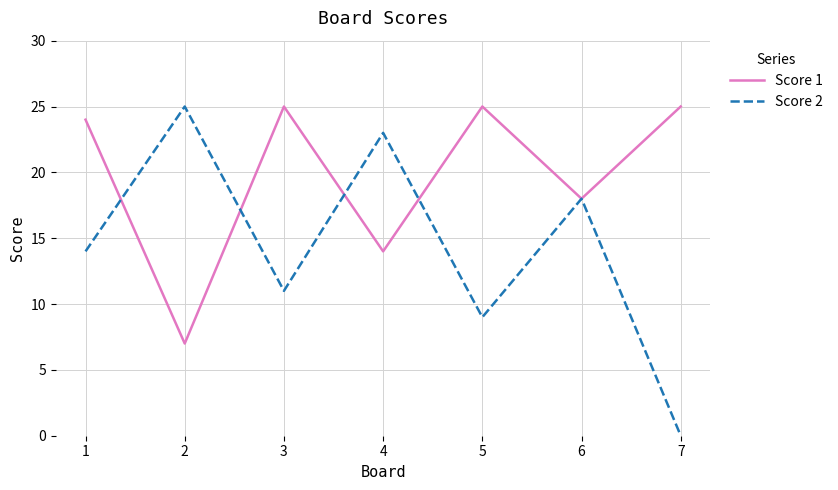

What is the sum of all Score 1 values?

138